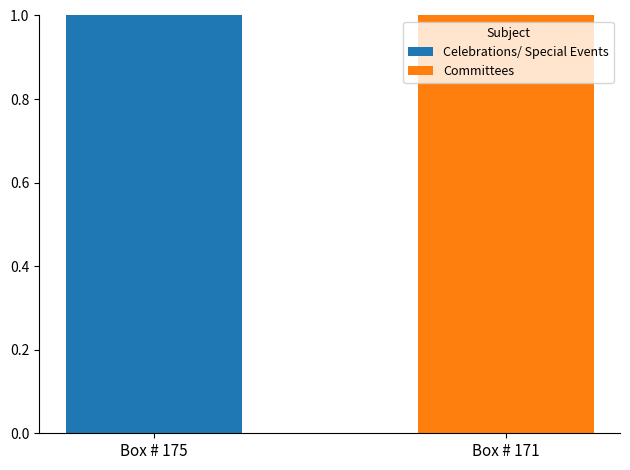

The value of Celebrations/ Special Events at Box # 171 is 0. True or false?

True